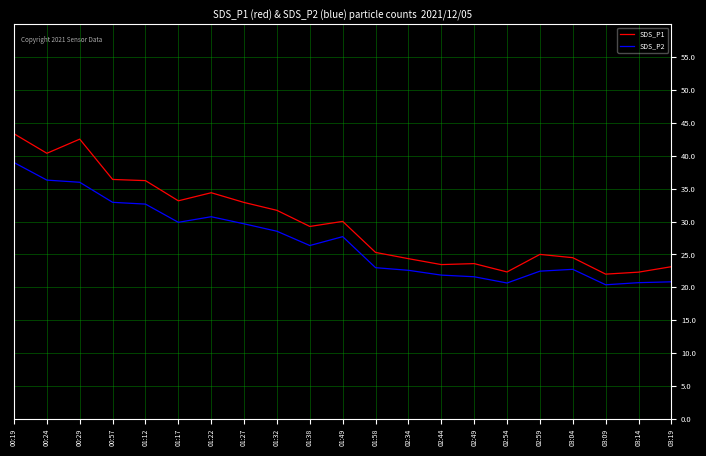

Count the number of categories in the chart.

21